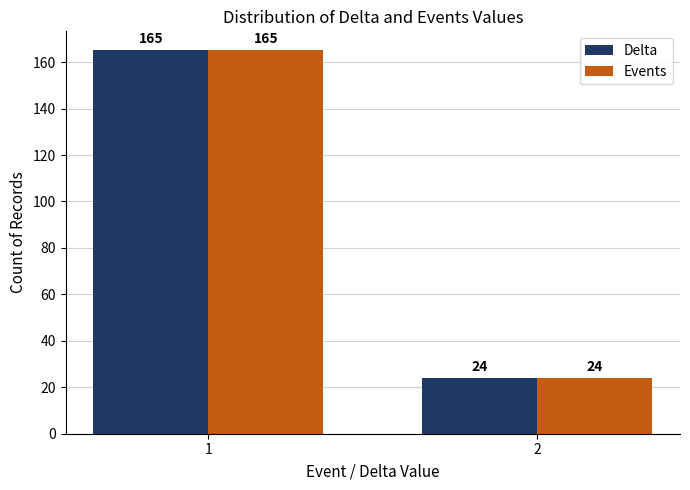

Reading left to right, transcribe all the data shown in this chart.

Delta: 1=165	2=24
Events: 1=165	2=24